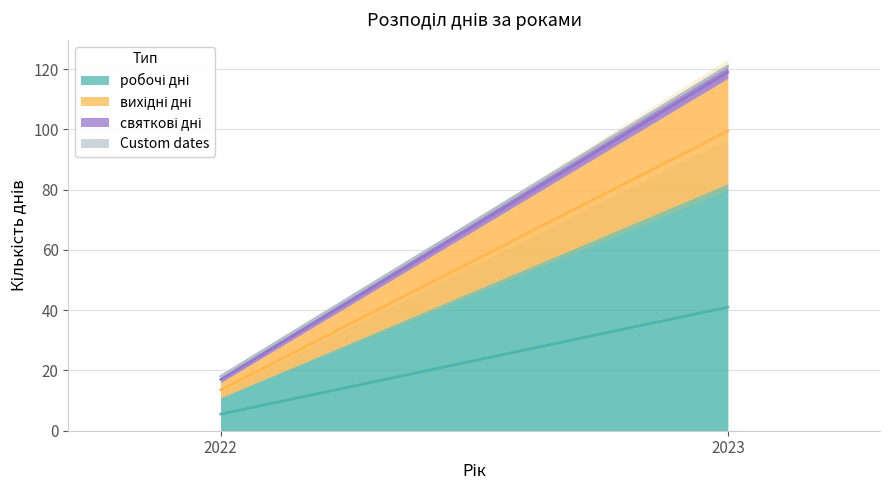

Which series has the largest total across all categories?

робочі дні